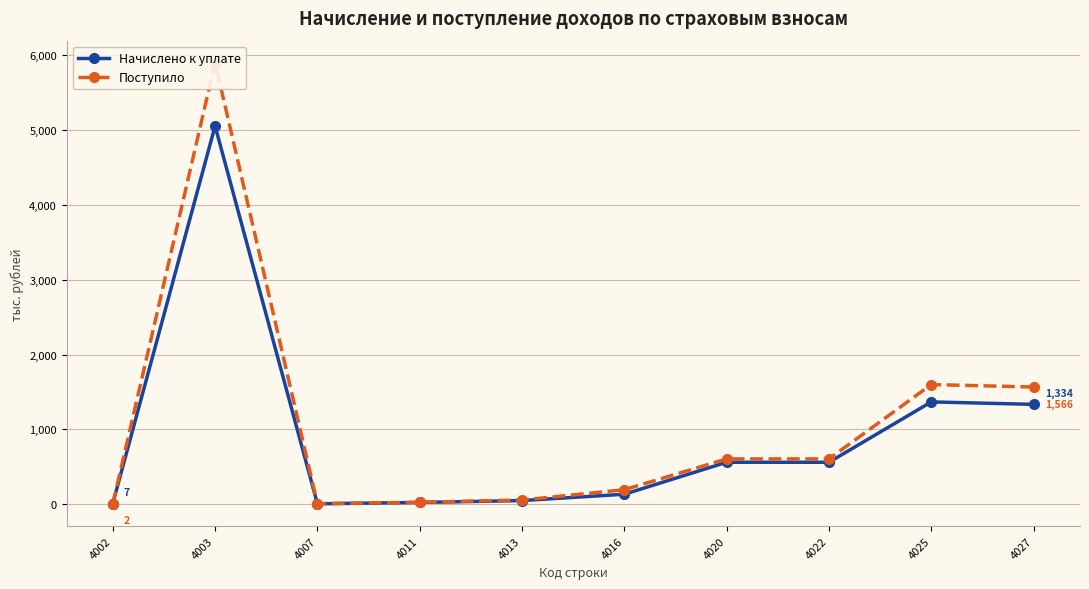

What is the value of the Поступило point at the 1st from the left?

2.2